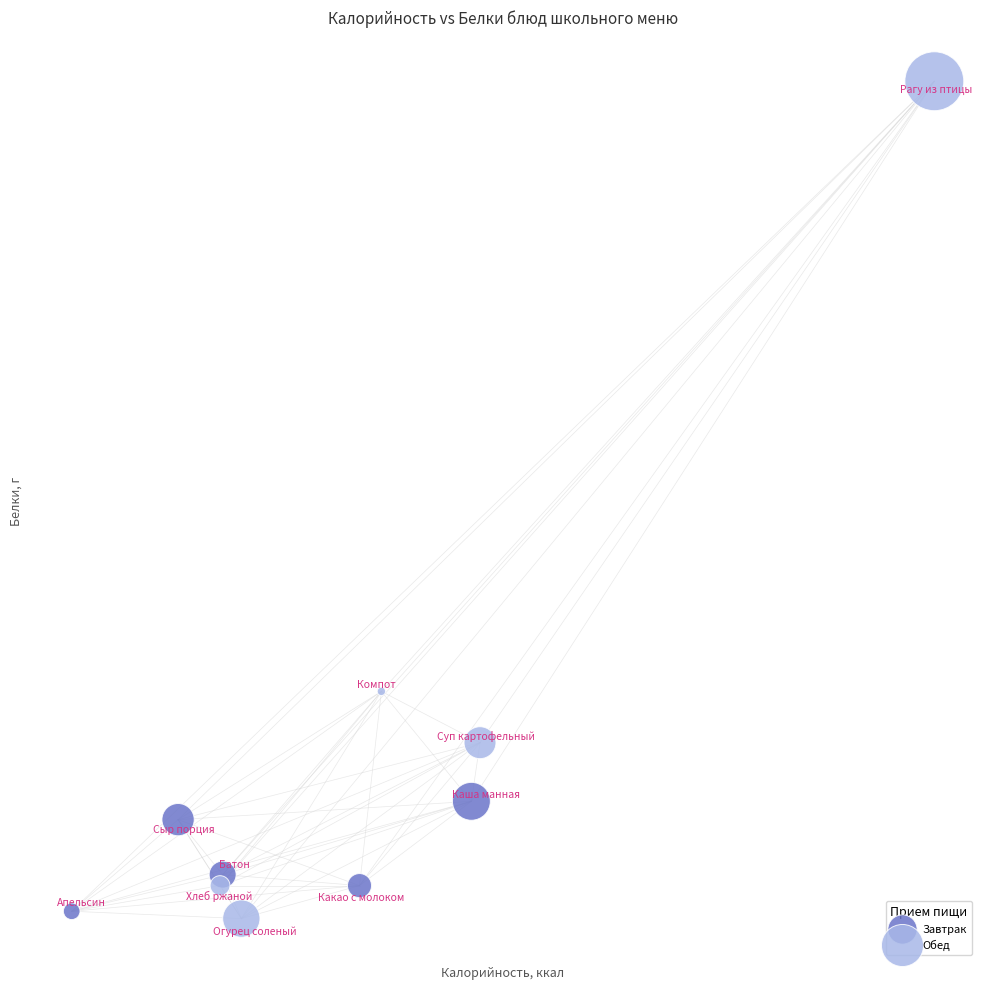

What are all the series names shown in the legend?

Завтрак, Обед